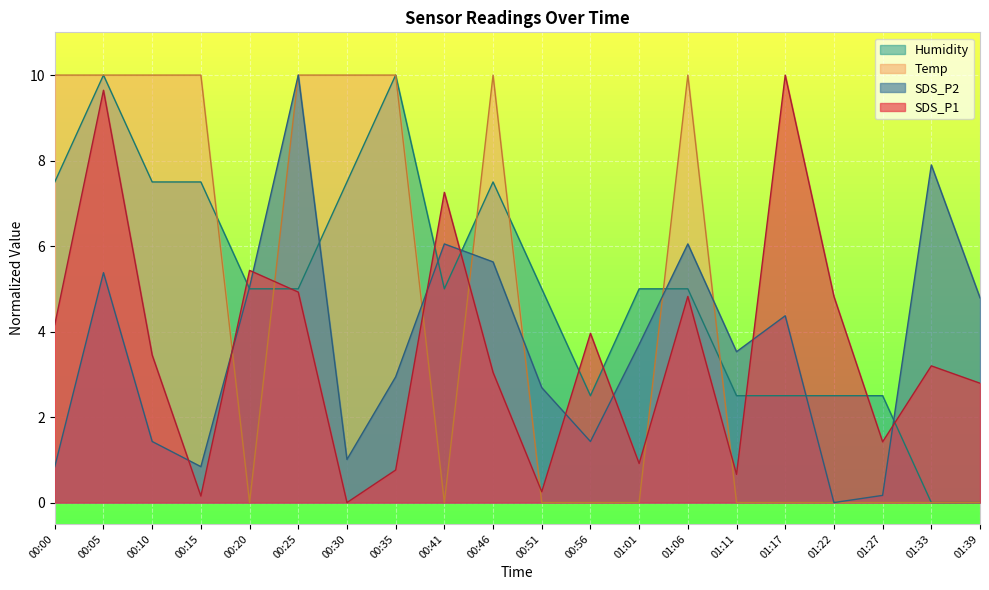

How many values in Temp are above zero?

9